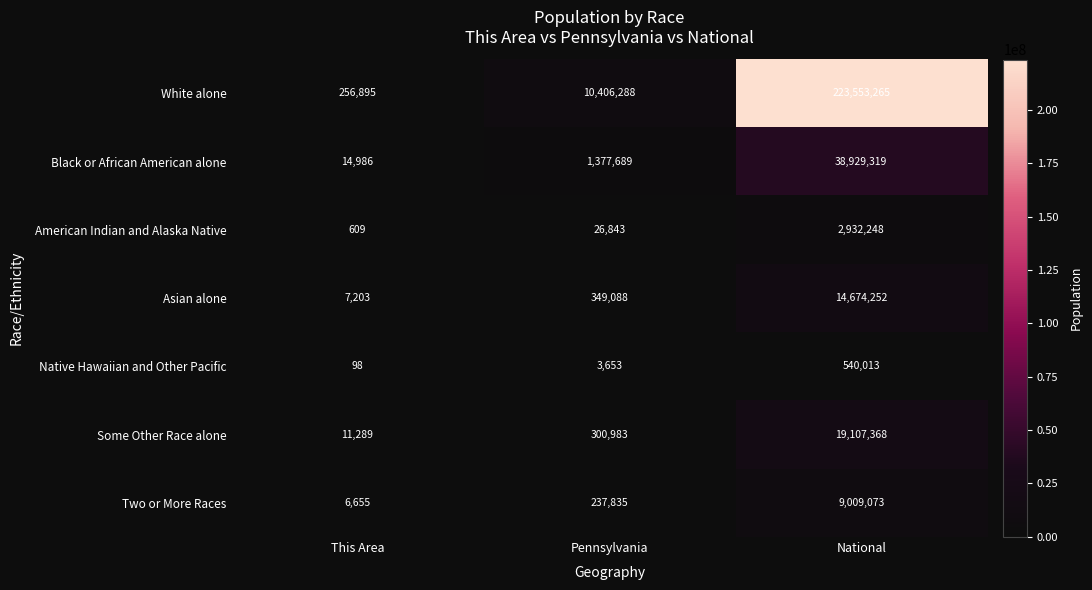

Which category has the lowest value in the Black or African American alone series?

This Area